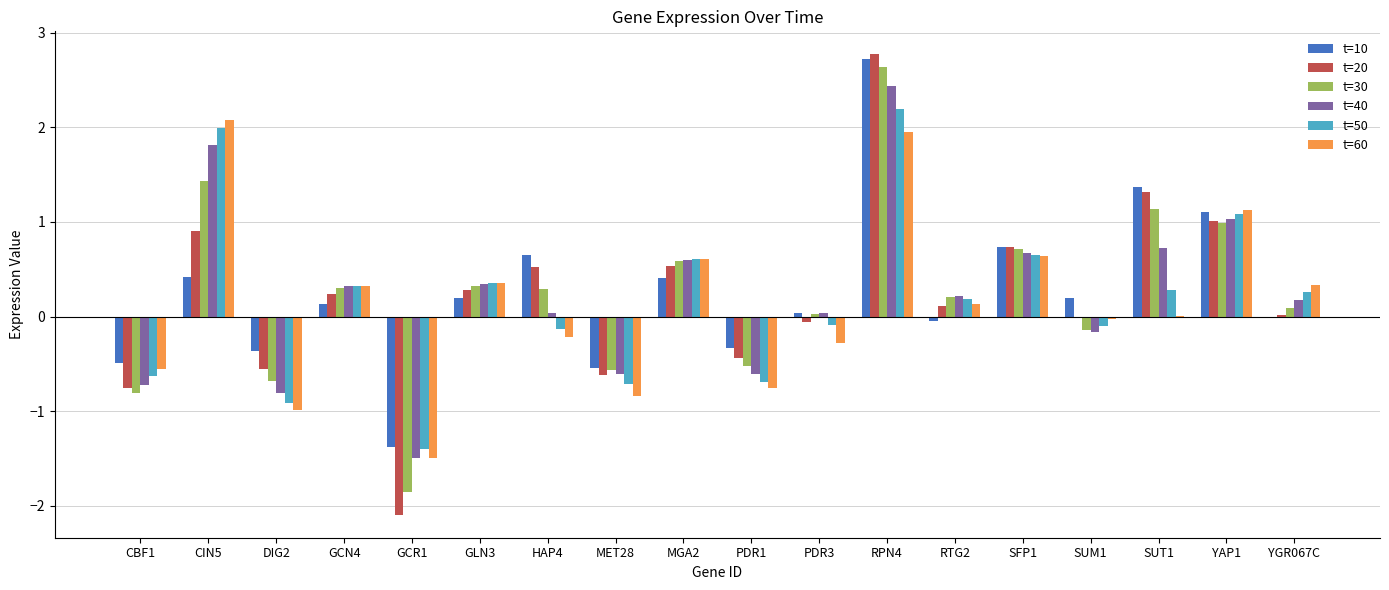

Are the bars horizontal?

No